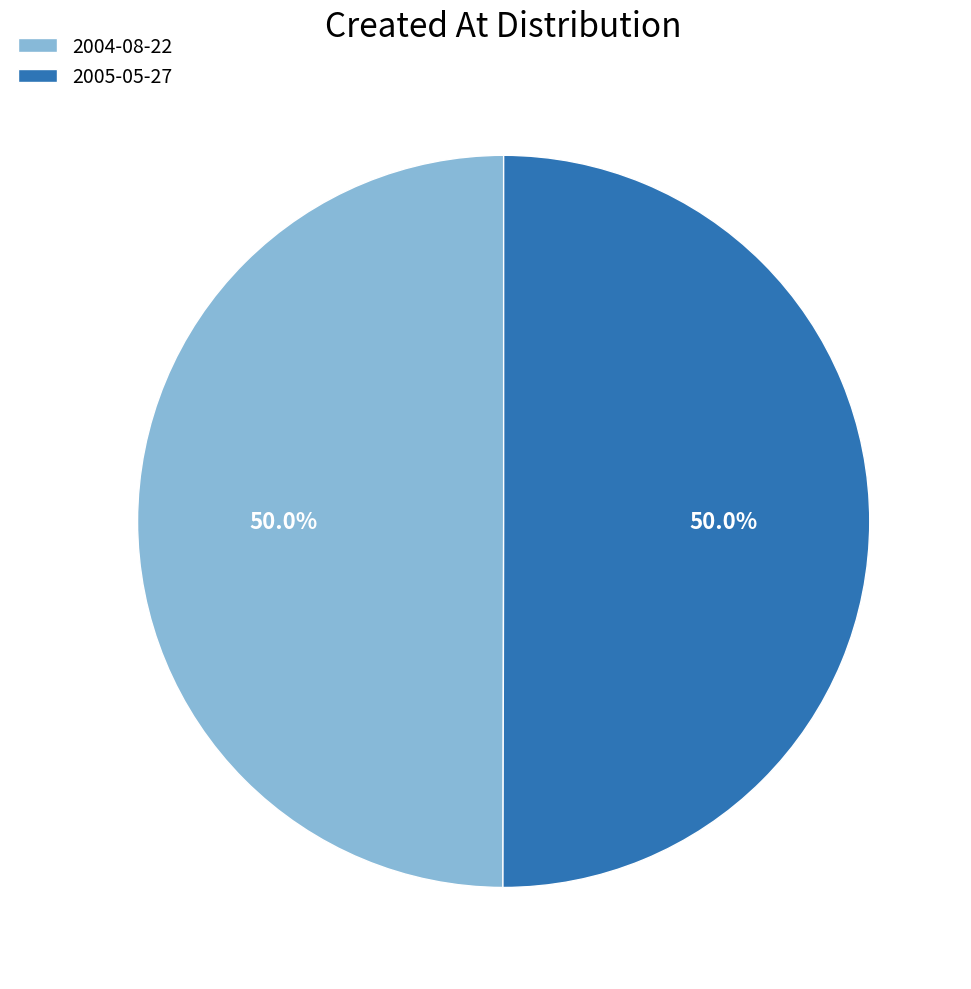

How many slices are in this pie chart?

2